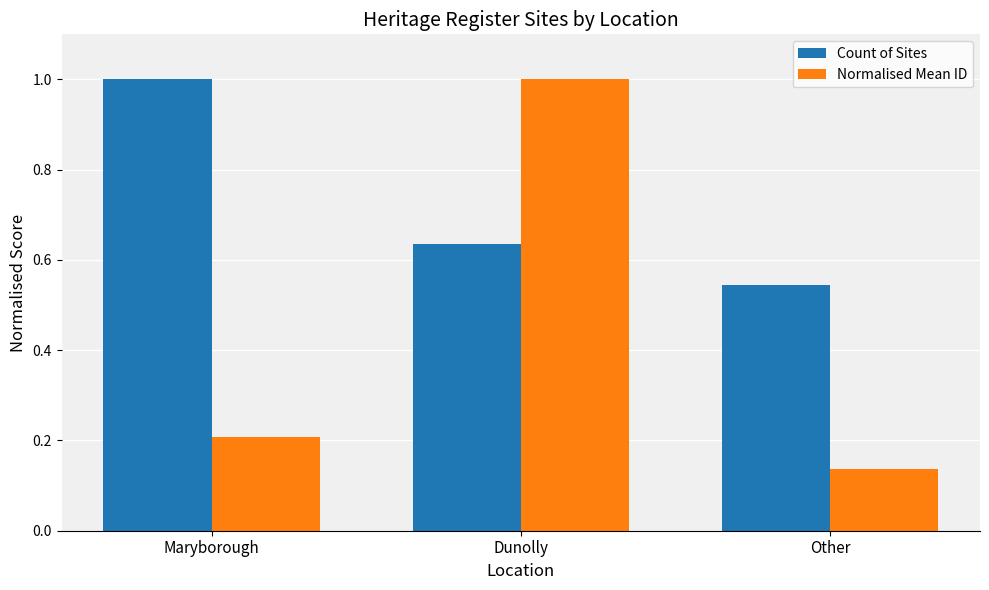

At Dunolly, list the series in order from largest to smallest.

Normalised Mean ID, Count of Sites